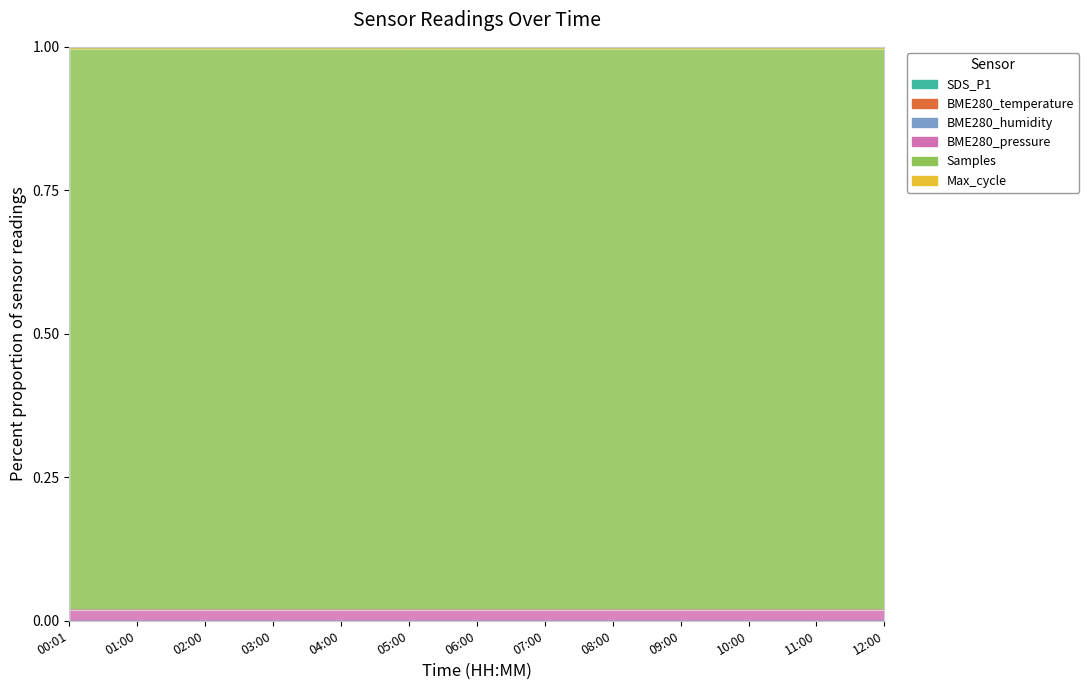

Count the SDS_P1 values in the range 0 to 1.

13